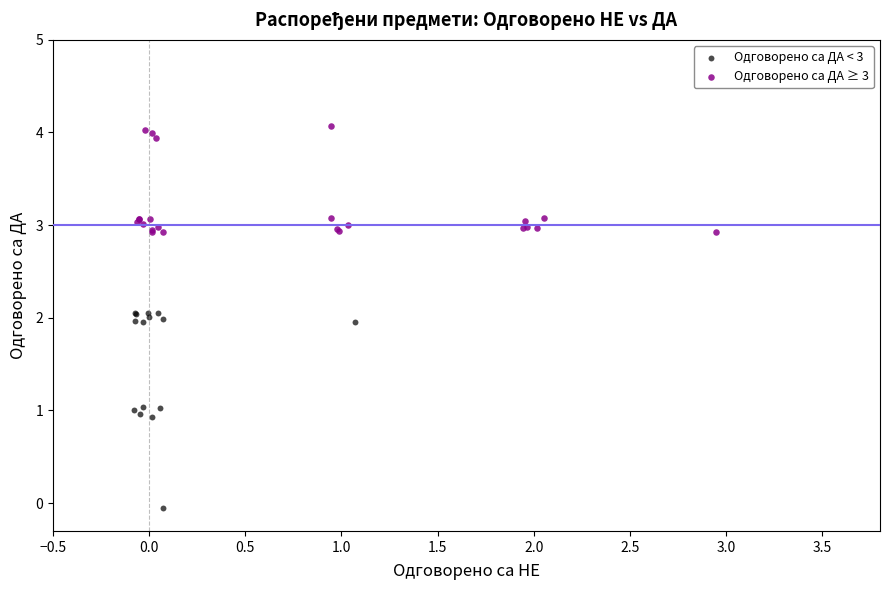

Which series has the largest Y range (max minus min)?

Одговорено са ДА < 3